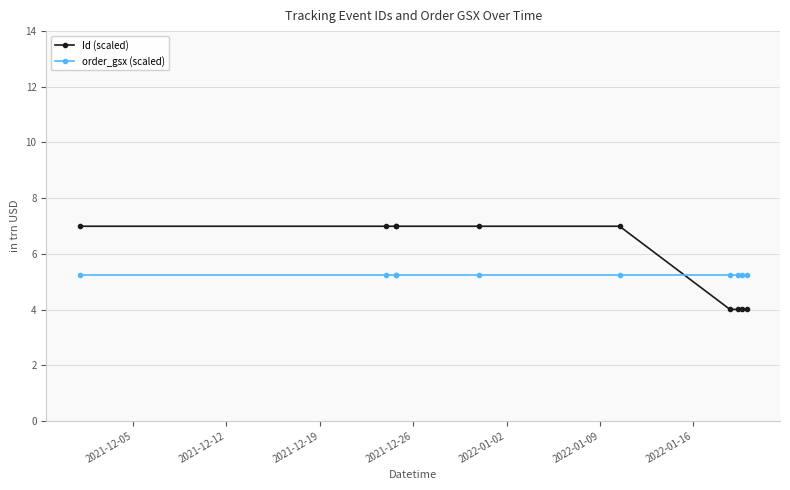

What is the value of the Id (scaled) point at the 6th from the left?

7.0